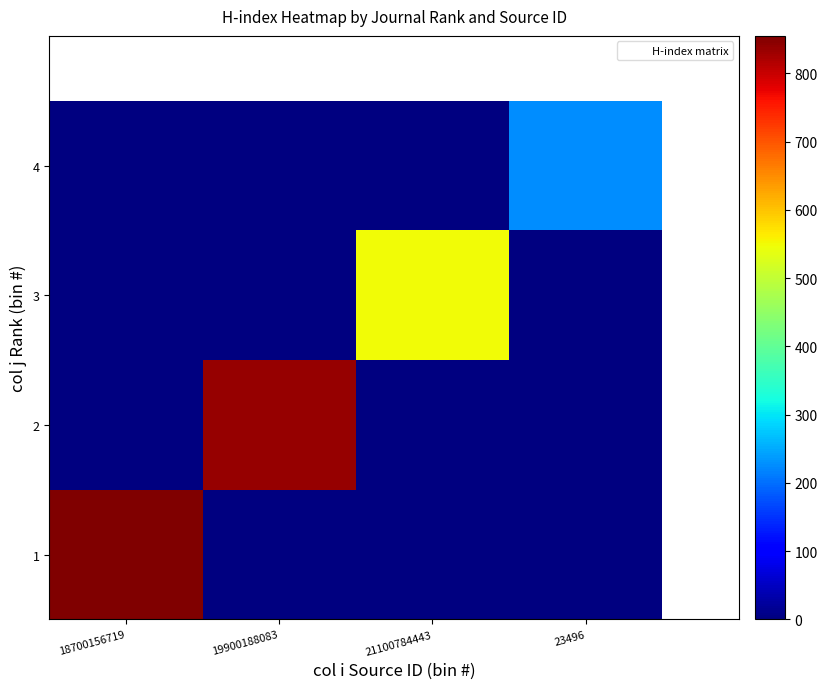

Which series has the largest range (max minus min)?

1